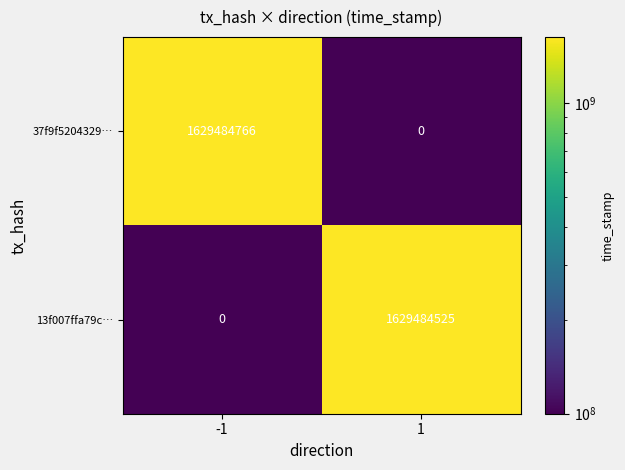

Which series has the largest range (max minus min)?

37f9f5204329…